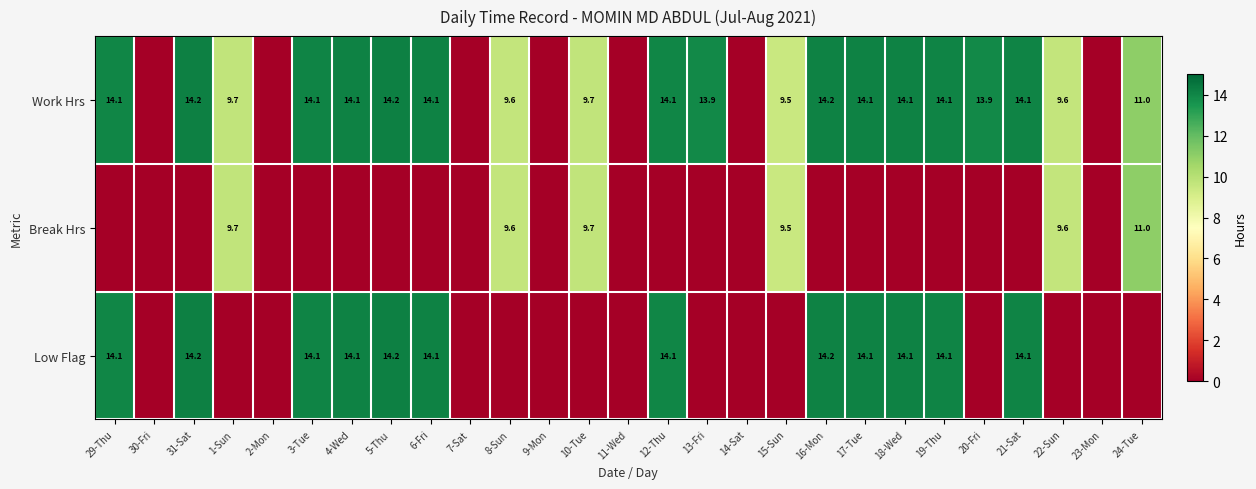

Between 19-Thu and 20-Fri, which is larger?

19-Thu